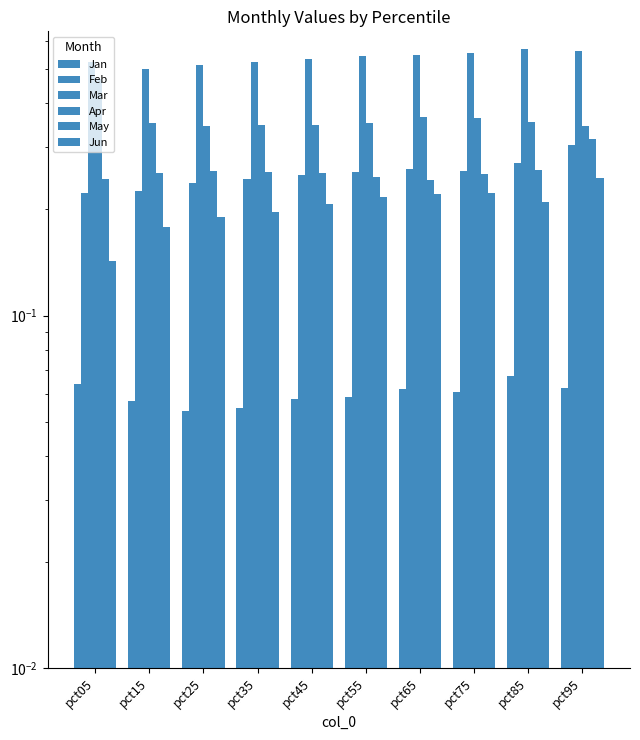

Is it true that Feb equals 0.4 at pct65?

False